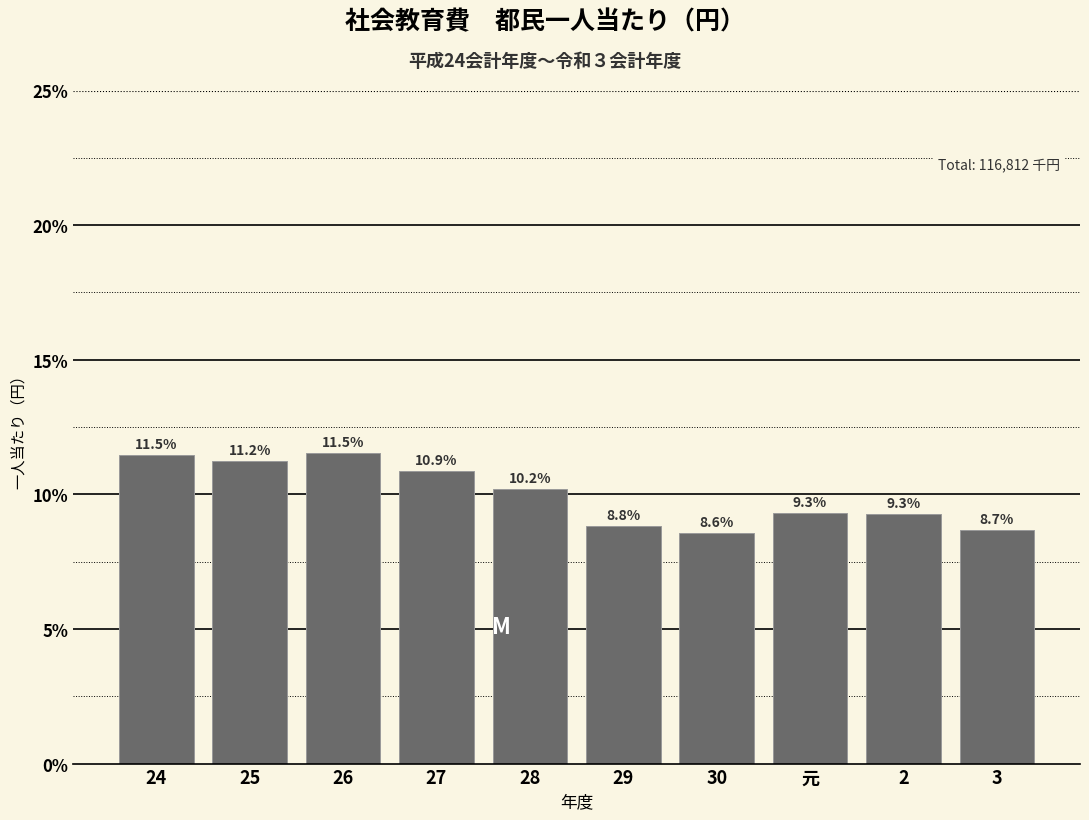

Reading left to right, list all the values displayed in this chart.

24=11.5	25=11.2	26=11.5	27=10.9	28=10.2	29=8.8	30=8.6	元=9.3	2=9.3	3=8.7